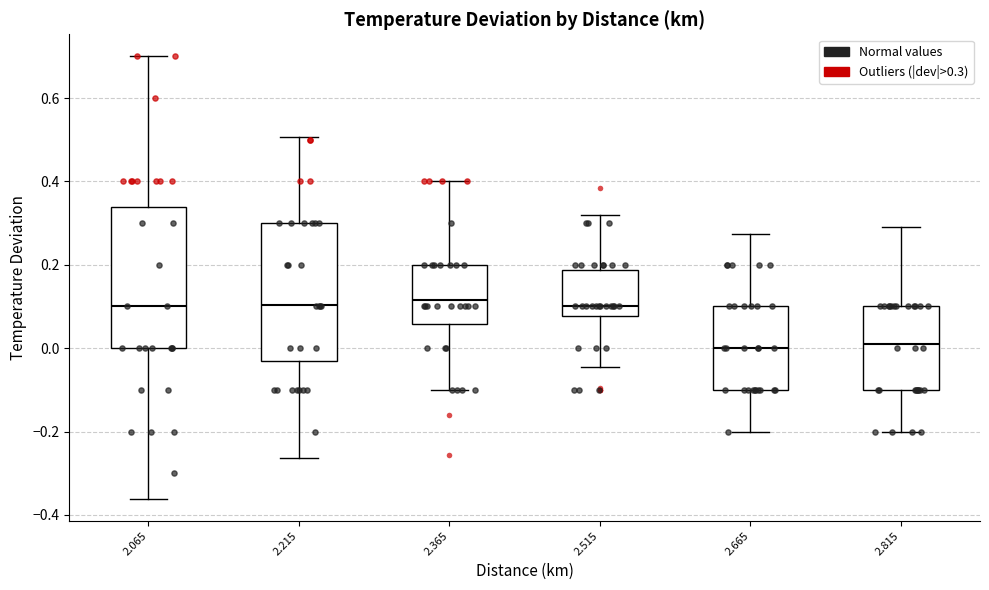

Where does the upper whisker of the box at x = 2.515 end on the y-axis? The values are not printed on the chart, so give them approximately, as read against the axis.

0.32